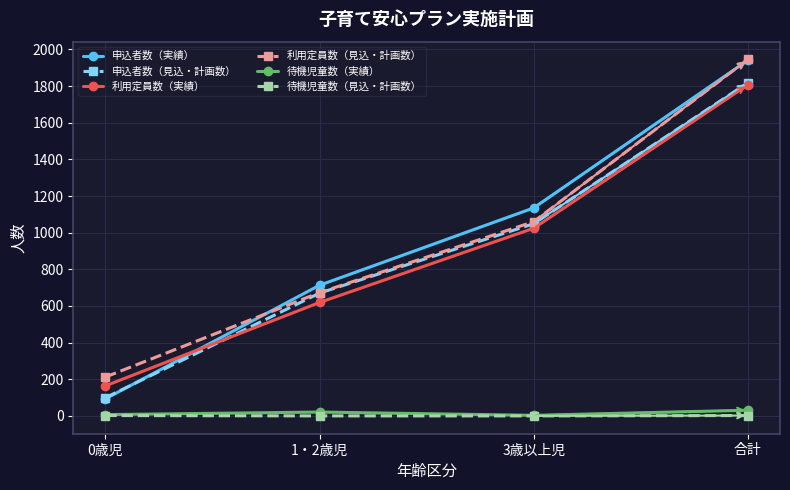

True or false: 待機児童数（実績） and 申込者数（見込・計画数） cross at least once.

False